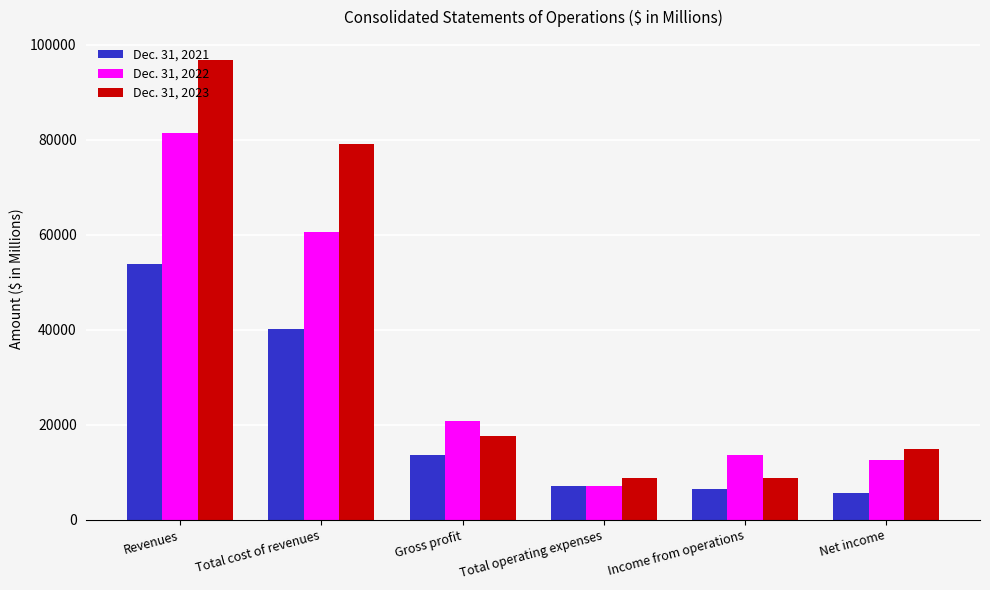

What is the difference between the maximum and second lowest values in the Dec. 31, 2022 series?

68875